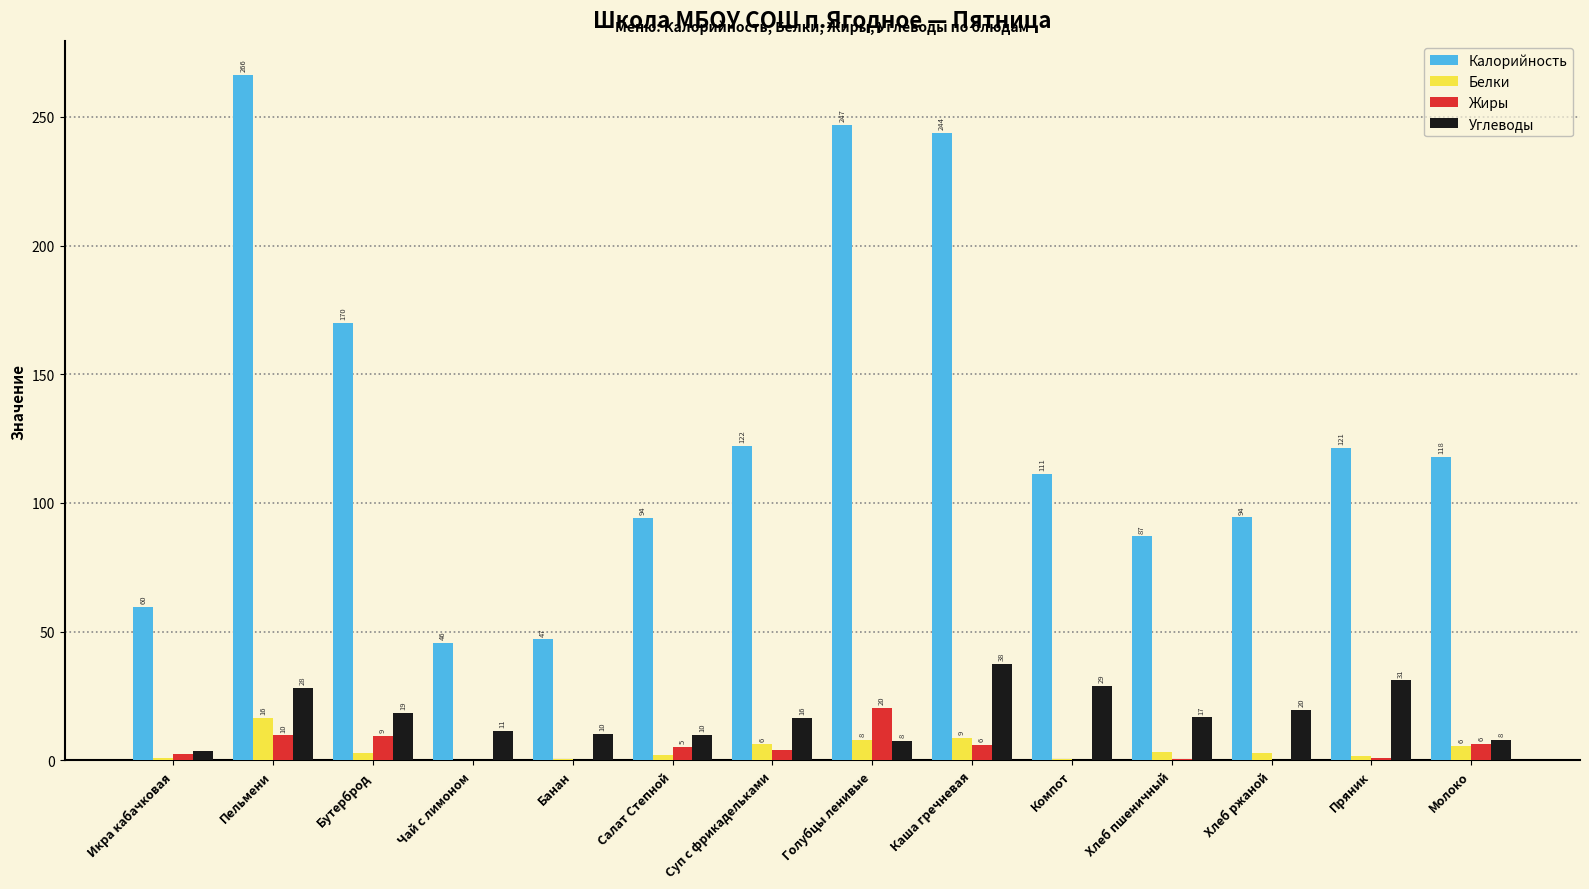

Reading left to right, list all the values displayed in this chart.

Калорийность: Икра кабачковая=59.5	Пельмени=266.2	Бутерброд=170.0	Чай с лимоном=45.5	Банан=47.0	Салат Степной=94.2	Суп с фрикадельками=122.2	Голубцы ленивые=246.9	Каша гречневая=243.8	Компот=111.2	Хлеб пшеничный=87.0	Хлеб ржаной=94.4	Пряник=121.3	Молоко=118.0
Белки: Икра кабачковая=0.9	Пельмени=16.4	Бутерброд=3.0	Чай с лимоном=0.1	Банан=0.4	Салат Степной=2.0	Суп с фрикадельками=6.2	Голубцы ленивые=8.1	Каша гречневая=8.6	Компот=0.6	Хлеб пшеничный=3.3	Хлеб ржаной=3.0	Пряник=1.9	Молоко=5.8
Жиры: Икра кабачковая=2.4	Пельмени=9.7	Бутерброд=9.4	Чай с лимоном=0.0	Банан=0.3	Салат Степной=5.2	Суп с фрикадельками=4.0	Голубцы ленивые=20.4	Каша гречневая=6.1	Компот=0.0	Хлеб пшеничный=0.6	Хлеб ржаной=0.3	Пряник=1.1	Молоко=6.4
Углеводы: Икра кабачковая=3.9	Пельмени=28.1	Бутерброд=18.6	Чай с лимоном=11.3	Банан=10.3	Салат Степной=9.8	Суп с фрикадельками=16.5	Голубцы ленивые=7.5	Каша гречневая=37.6	Компот=29.0	Хлеб пшеничный=16.7	Хлеб ржаной=19.7	Пряник=31.1	Молоко=8.0